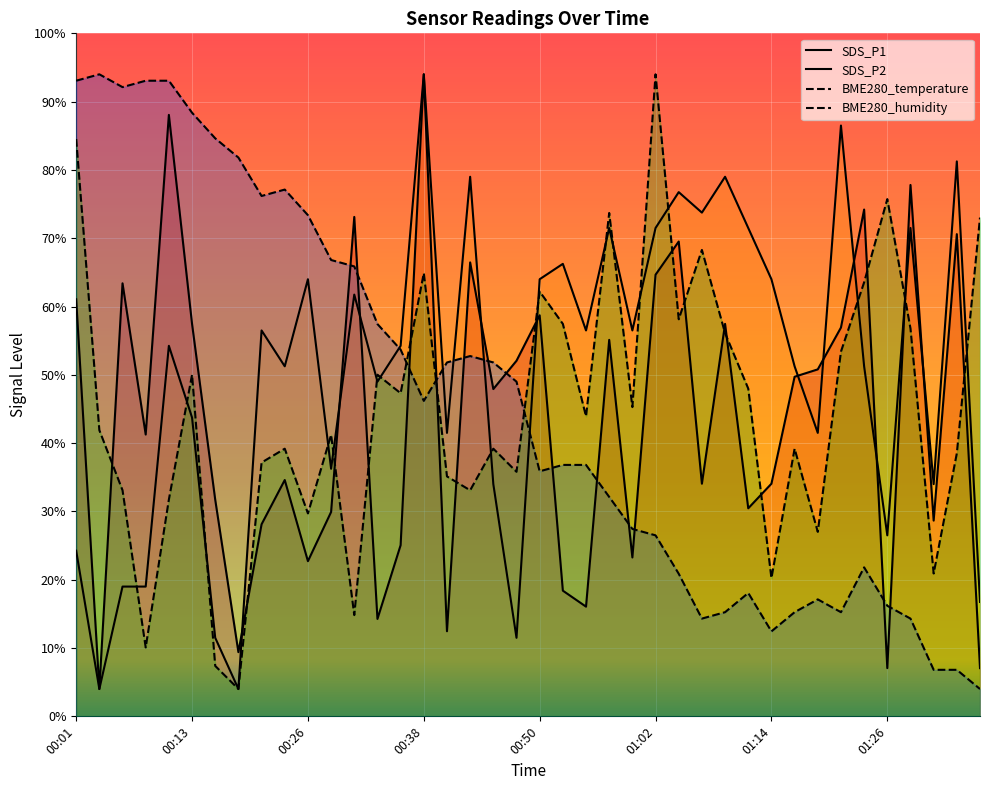

Rank the categories by BME280_humidity value from lowest to highest.

00:18, 00:16, 00:09, 00:30, 01:14, 01:31, 01:19, 00:26, 00:11, 00:06, 00:42, 00:40, 00:47, 00:21, 01:34, 00:23, 00:45, 01:17, 00:28, 00:04, 00:55, 01:00, 00:35, 01:12, 00:13, 00:33, 01:21, 01:09, 01:29, 00:52, 01:04, 00:50, 01:24, 00:38, 01:07, 01:36, 00:57, 01:26, 00:01, 01:02